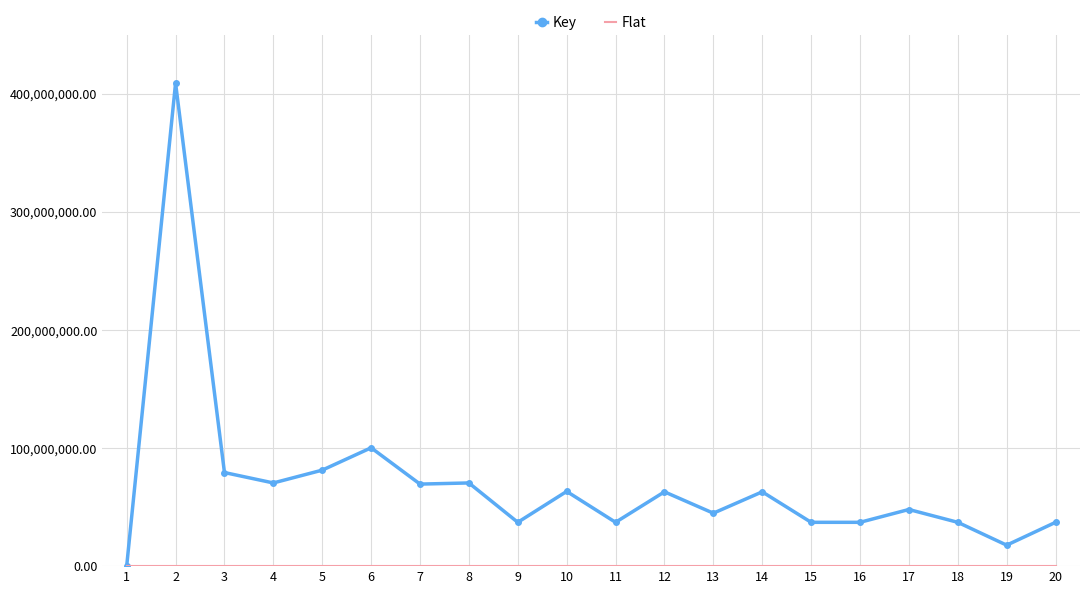

What is the difference between the Key values at 14 and 20?

25823924.0